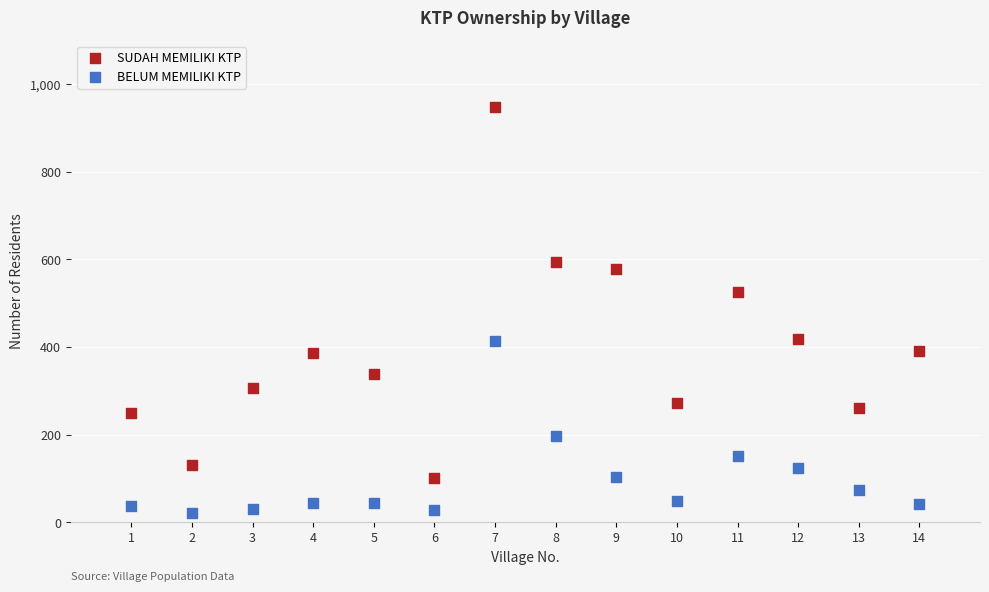

In the BELUM MEMILIKI KTP series, what Y value is closest to 217?

196